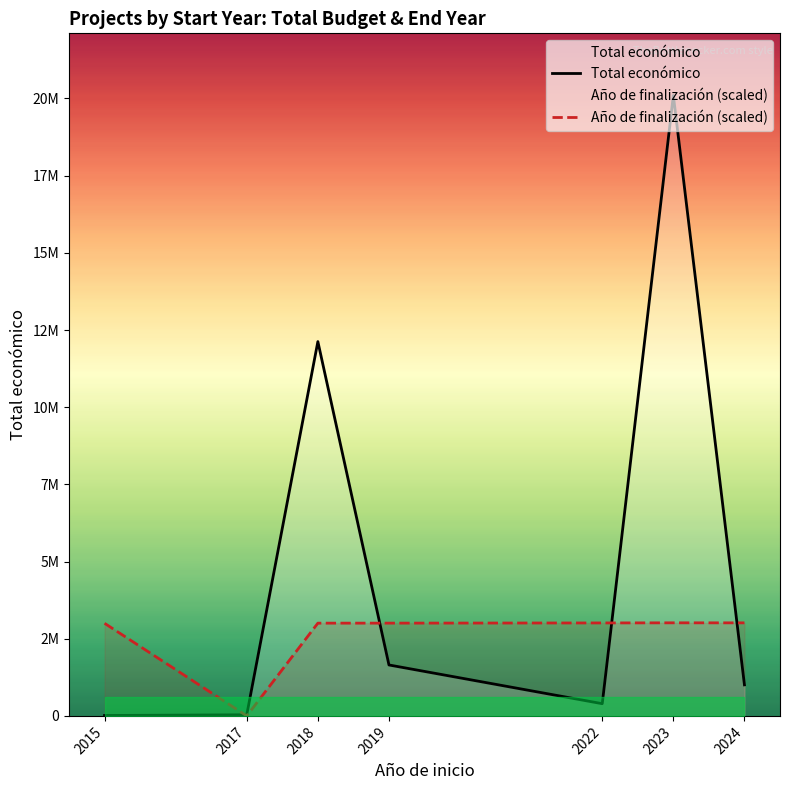

Is the value of Año de finalización (scaled) at 2017 greater than the value of Total económico at 2018?

No